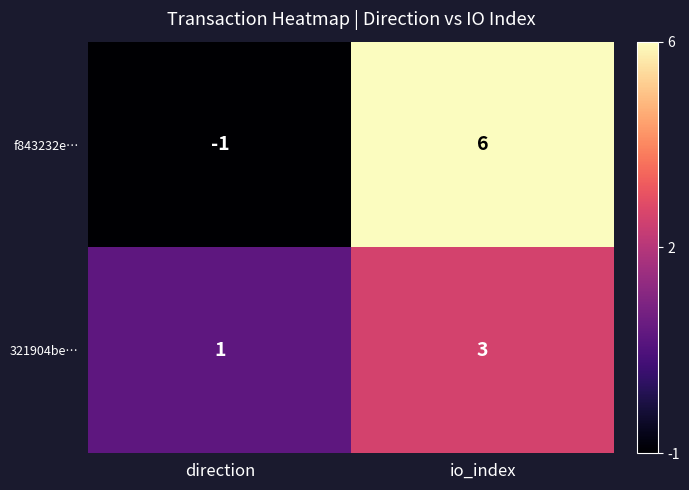

Reading right to left, transcribe all the data shown in this chart.

f843232e…: 6	-1
321904be…: 3	1